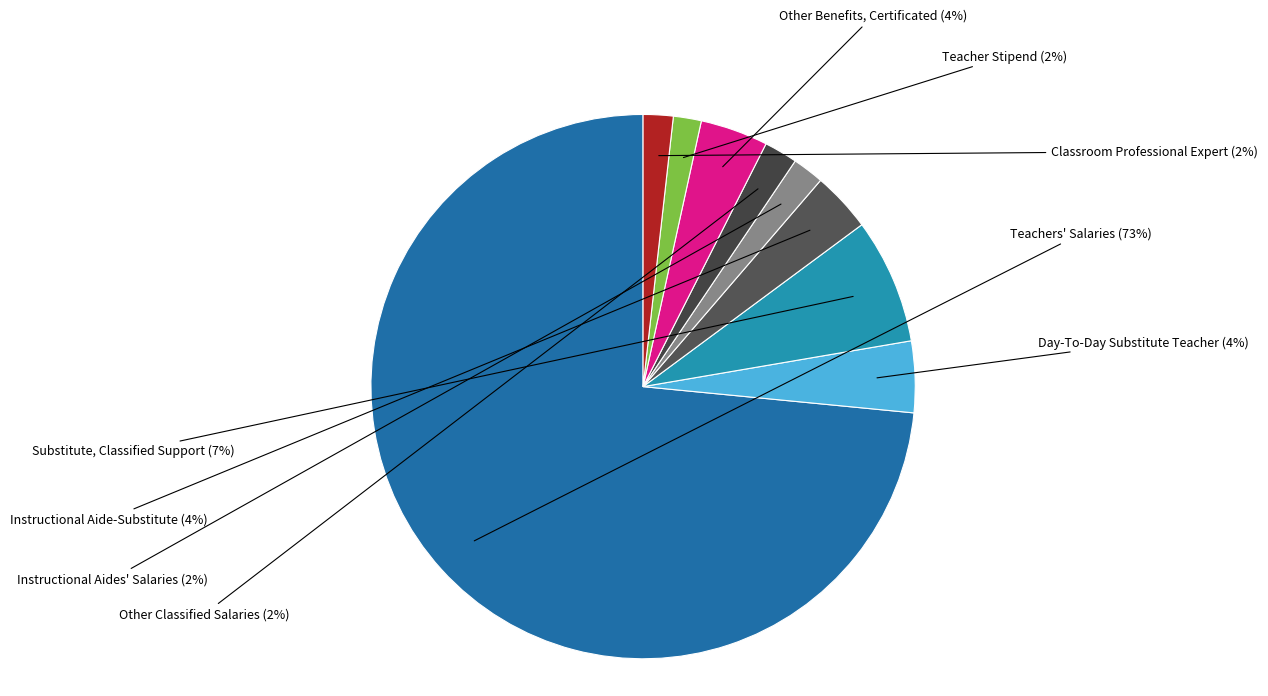

To the nearest percent, what portion does Day-To-Day Substitute Teacher represent?

4%